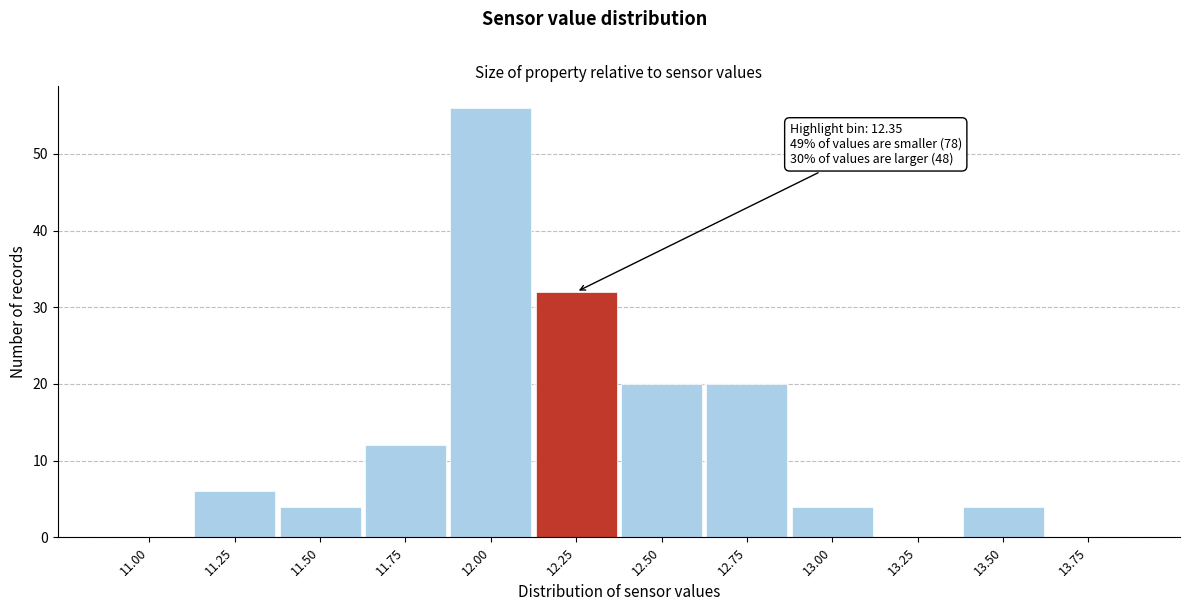

Reading left to right, transcribe all the data shown in this chart.

11.00=0	11.25=6	11.50=4	11.75=12	12.00=56	12.25=32	12.50=20	12.75=20	13.00=4	13.25=0	13.50=4	13.75=0